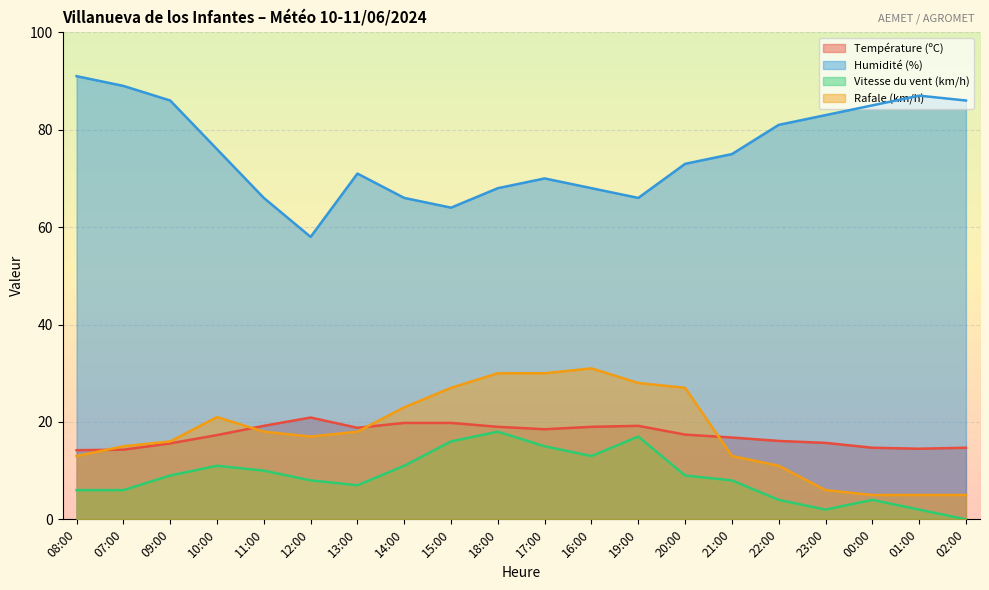

What is the lowest value of the Rafale (km/h) series?

5.0